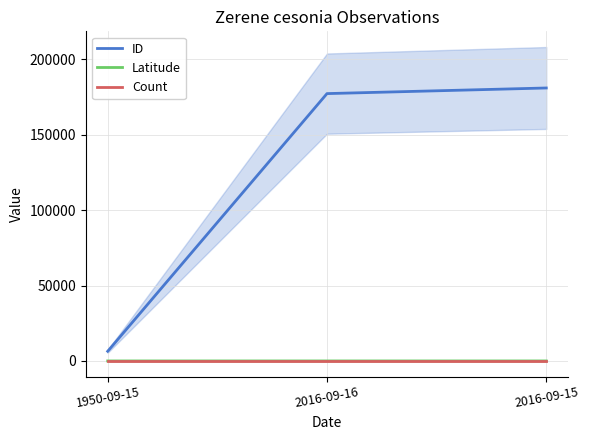

Which label corresponds to the largest value in the chart?

2016-09-15